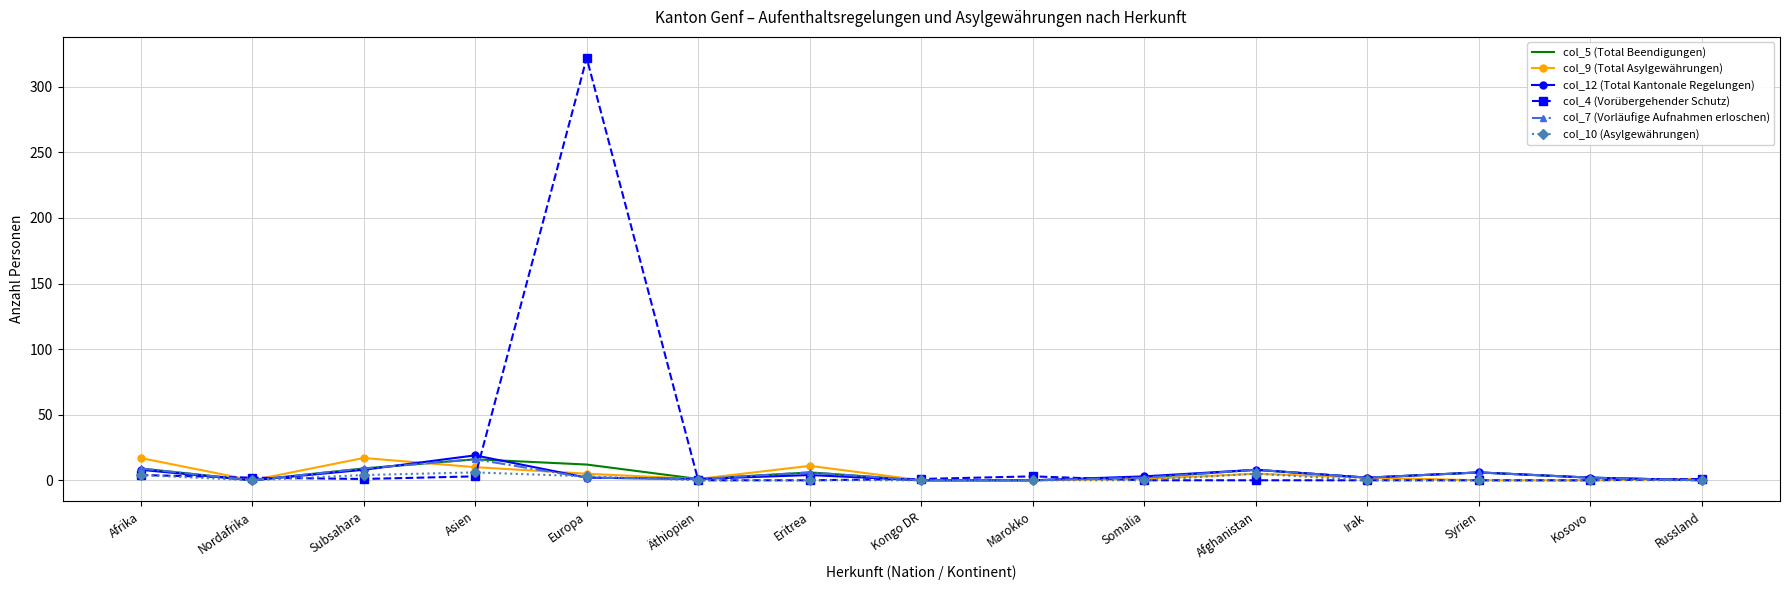

Which series has the largest range (max minus min)?

col_4 (Vorübergehender Schutz)